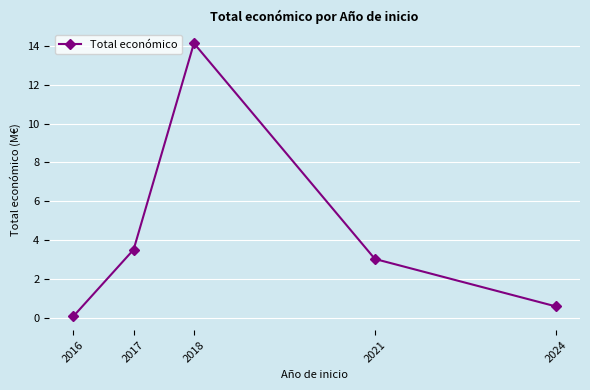

What is the change in value from 2021 to 2024?

-2.4